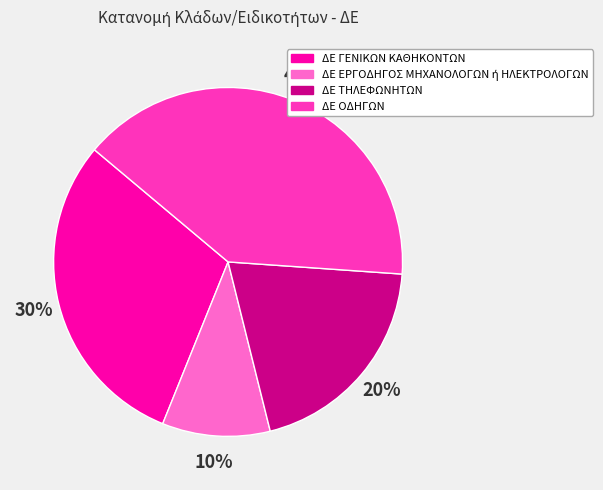

To the nearest percent, what percentage of the pie is ΔΕ ΓΕΝΙΚΩΝ ΚΑΘΗΚΟΝΤΩΝ?

30%